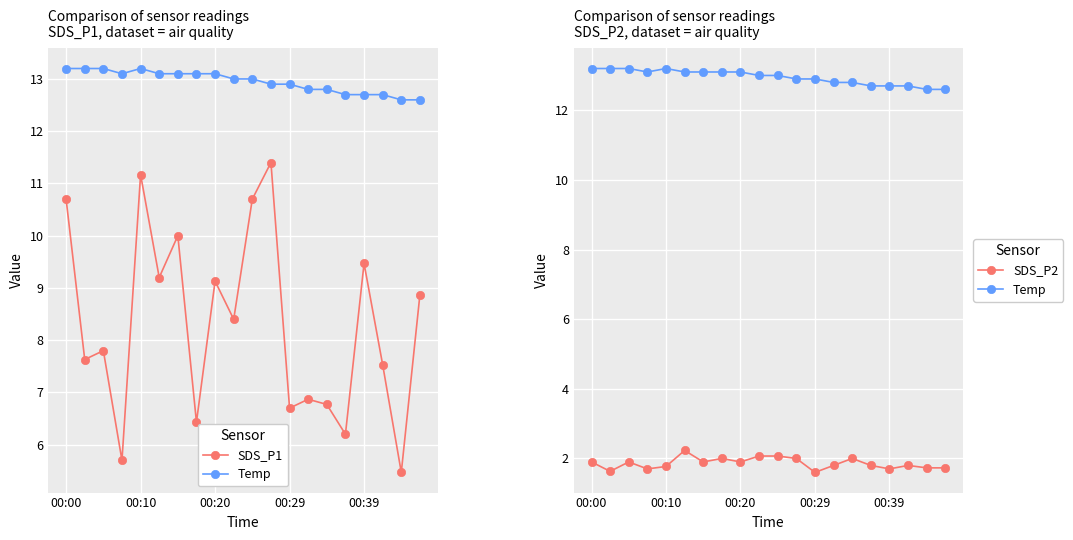

True or false: SDS_P1 and SDS_P2 intersect in this chart.

False